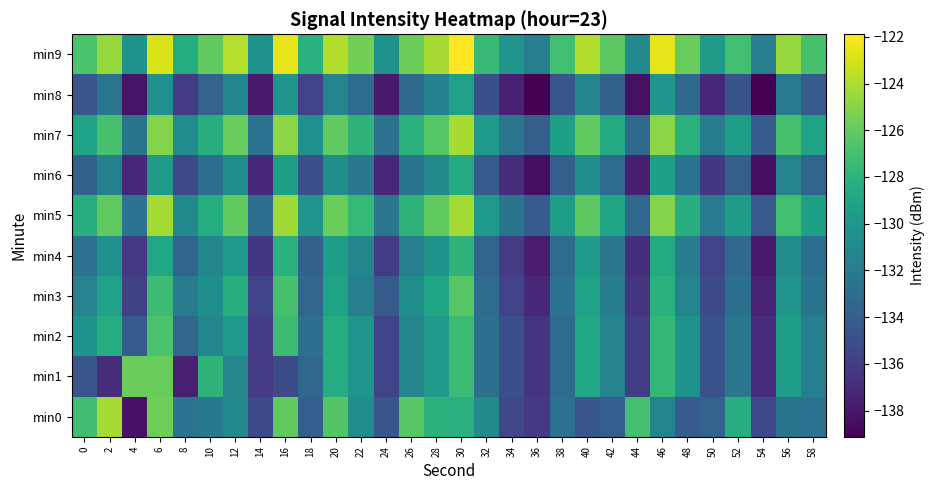

Between 8 and 40, which series saw the biggest shift?

min1